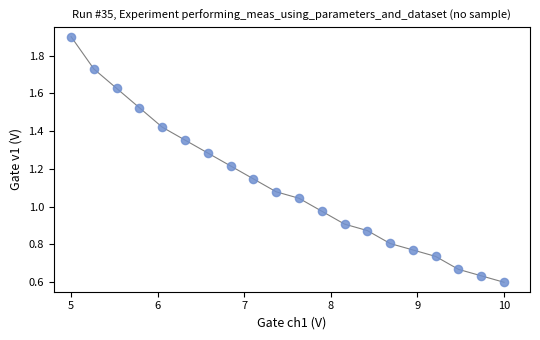

What is the range of X values (max minus min)?

5.0